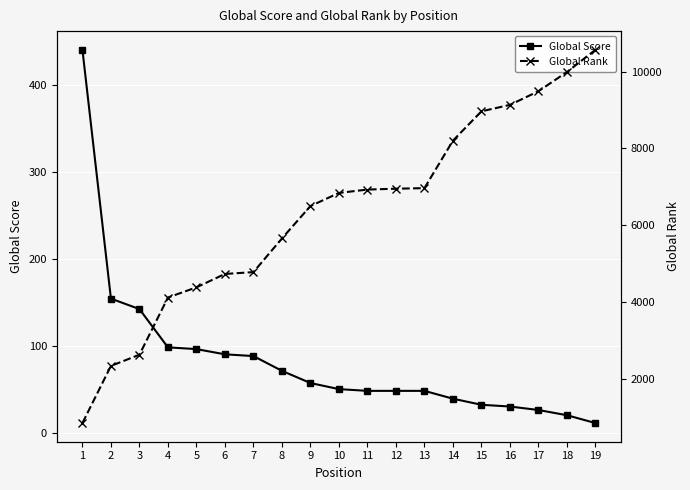

List the series in order of their peak value, highest first.

Global Rank, Global Score